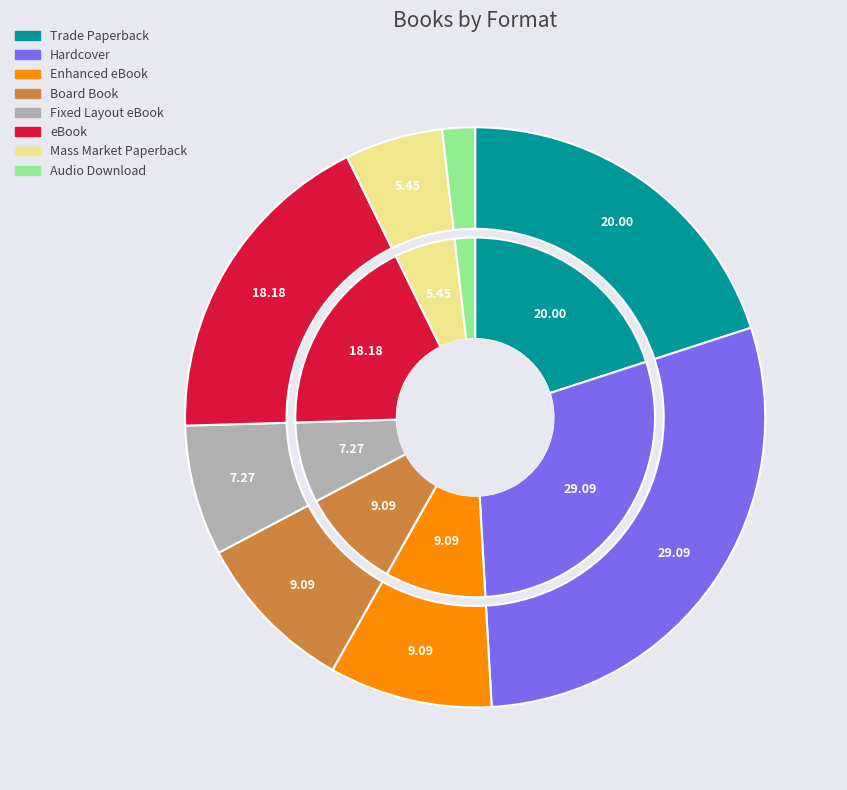

To the nearest percent, what portion does Board Book represent?

9%